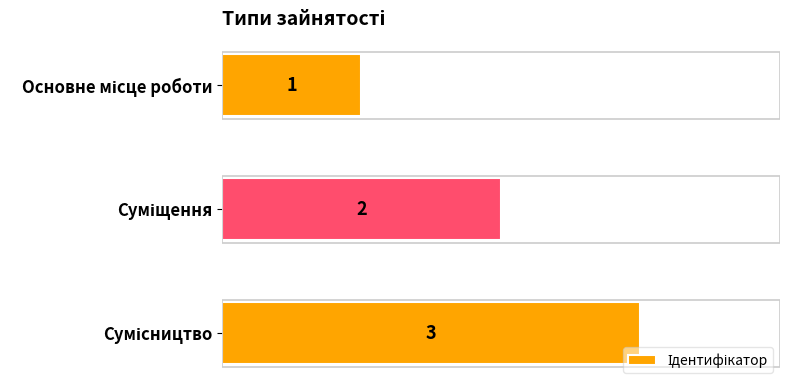

Count the values in the range 1 to 3.

3